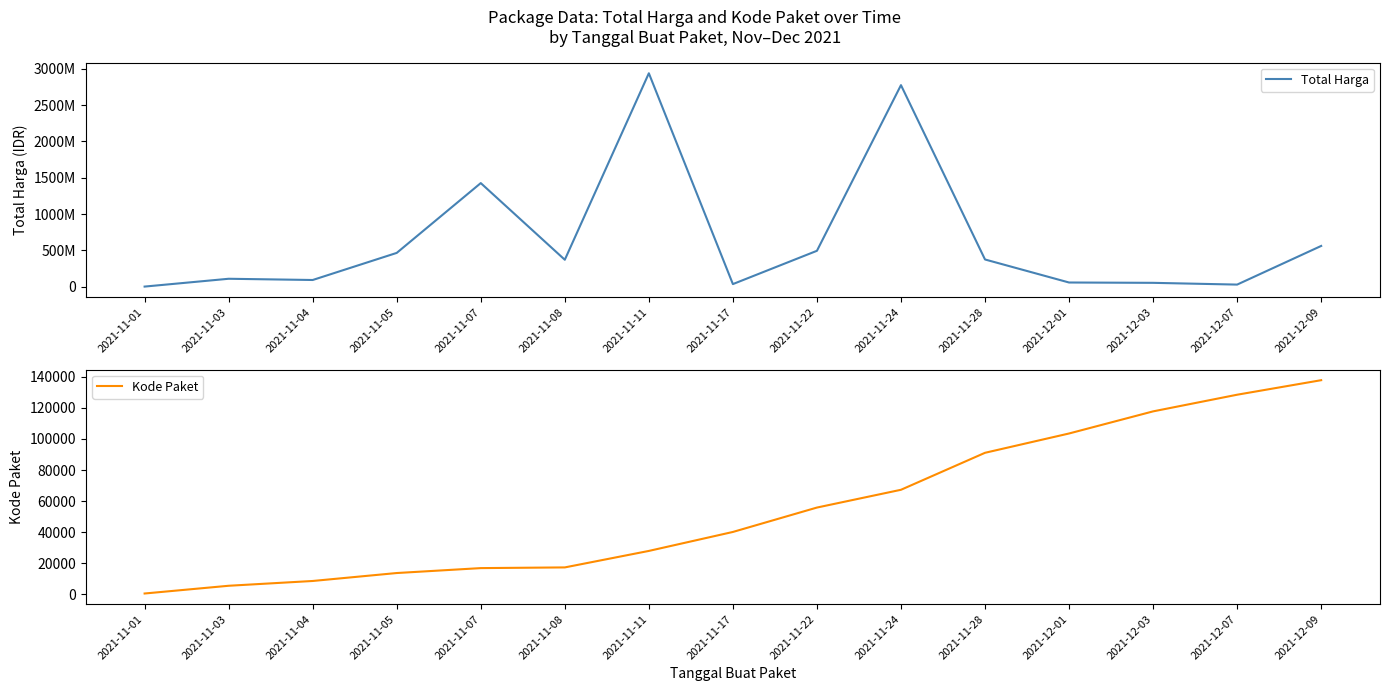

True or false: Total Harga and Kode Paket intersect in this chart.

True